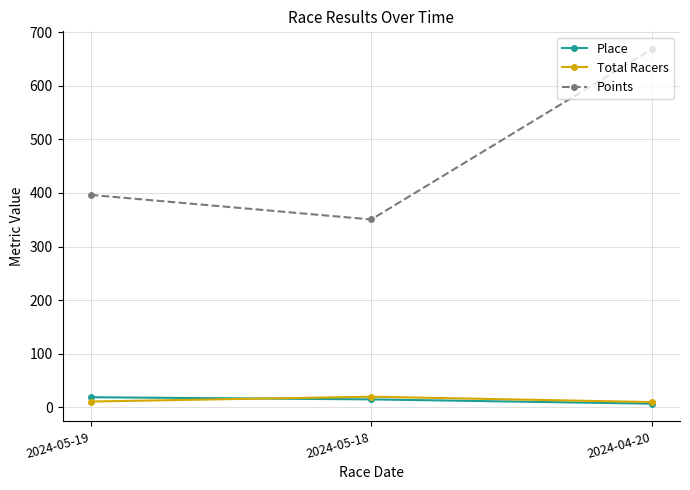

What position from the right is 2024-04-20?

1